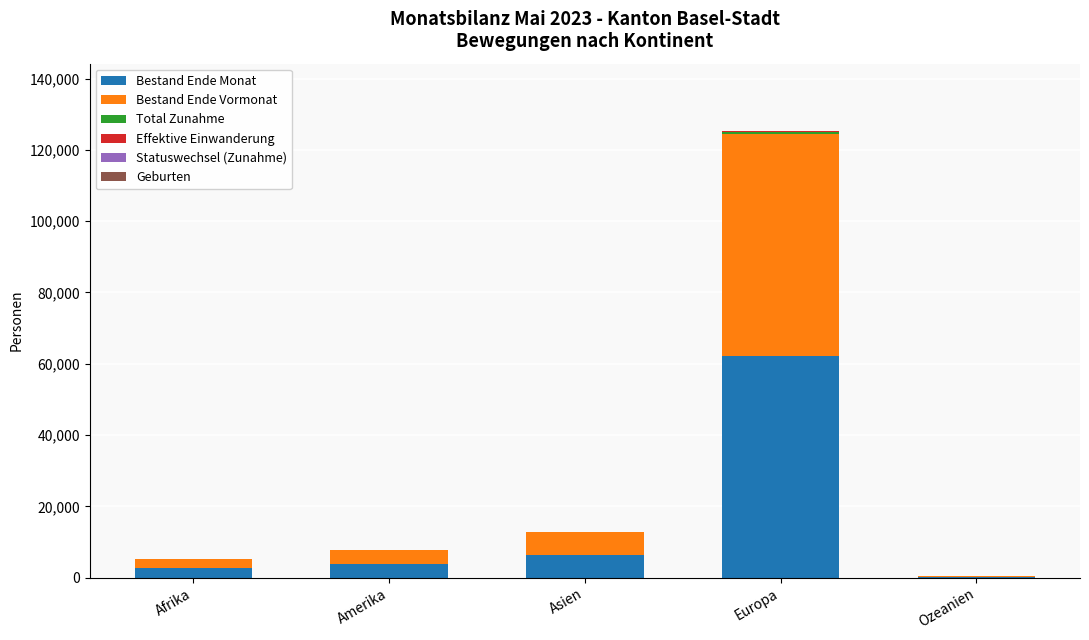

At which label does Bestand Ende Monat reach its peak?

Europa